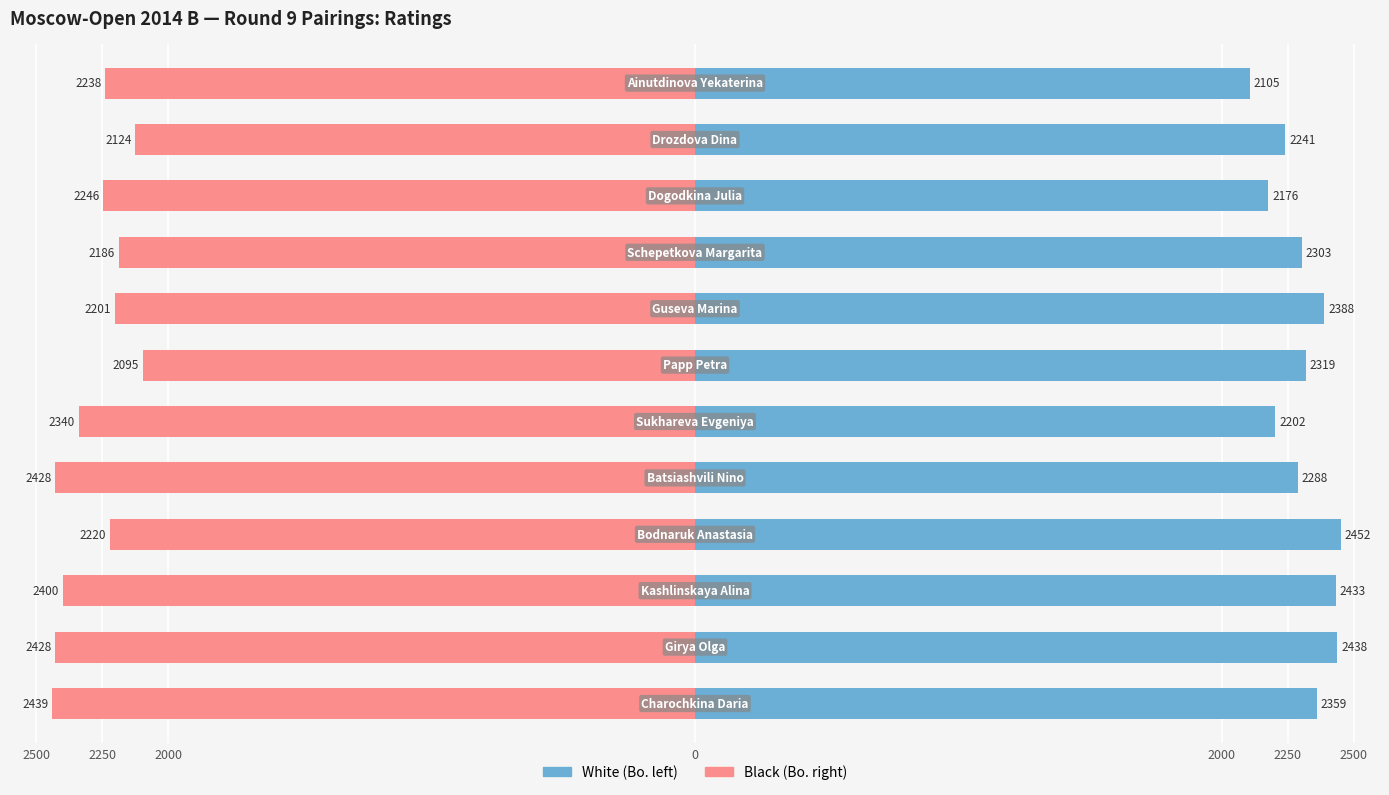

List the series in order of their overall mean, lowest first.

Black (Bo. right), White (Bo. left)